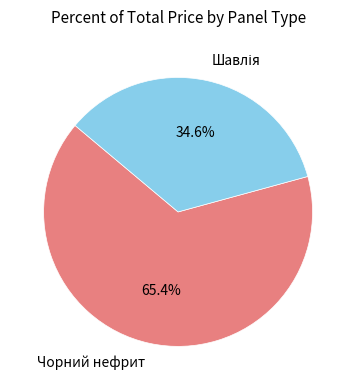

Does Чорний нефрит account for over 50% of the chart?

Yes